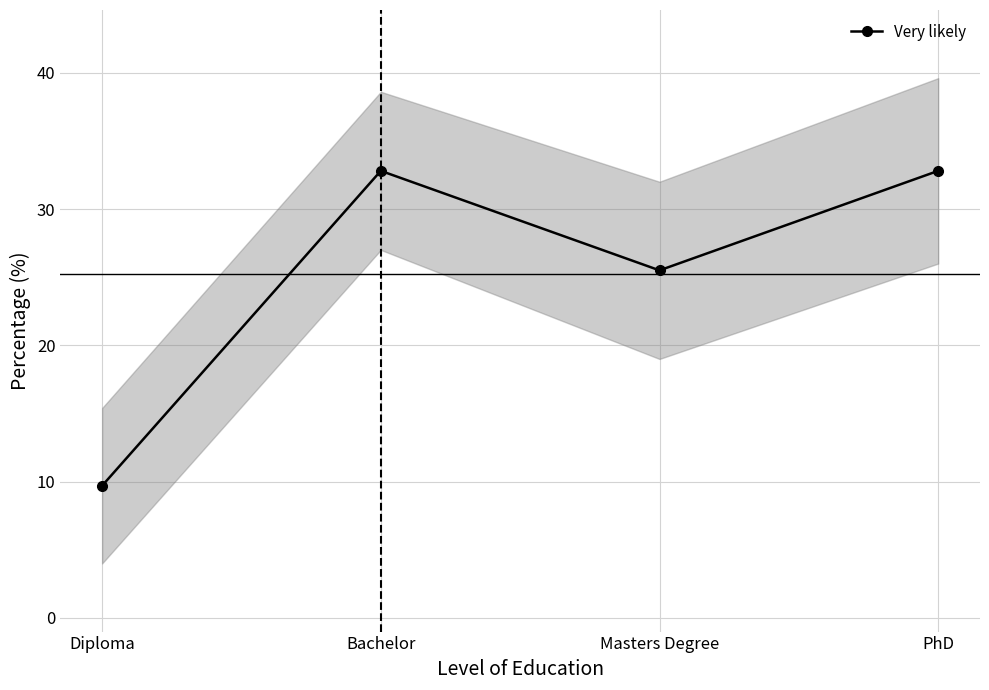

List the labels in order of value, largest first.

Bachelor, PhD, Masters Degree, Diploma